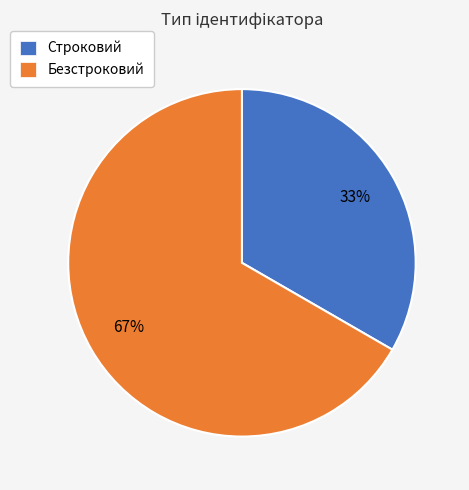

How many slices are in this pie chart?

2